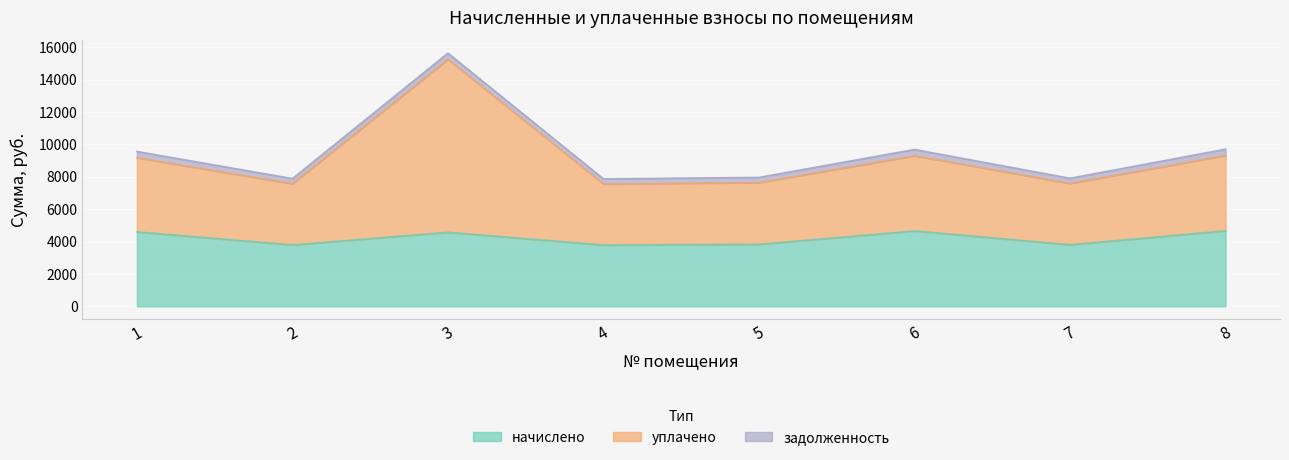

True or false: уплачено and начислено intersect in this chart.

False